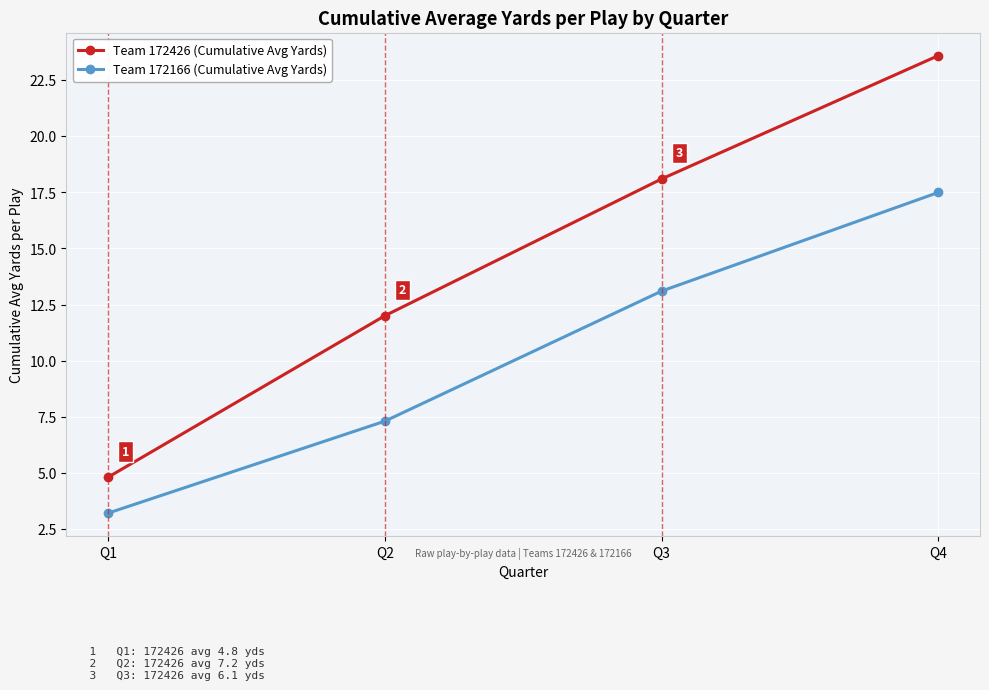

How many distinct data groups are displayed?

2